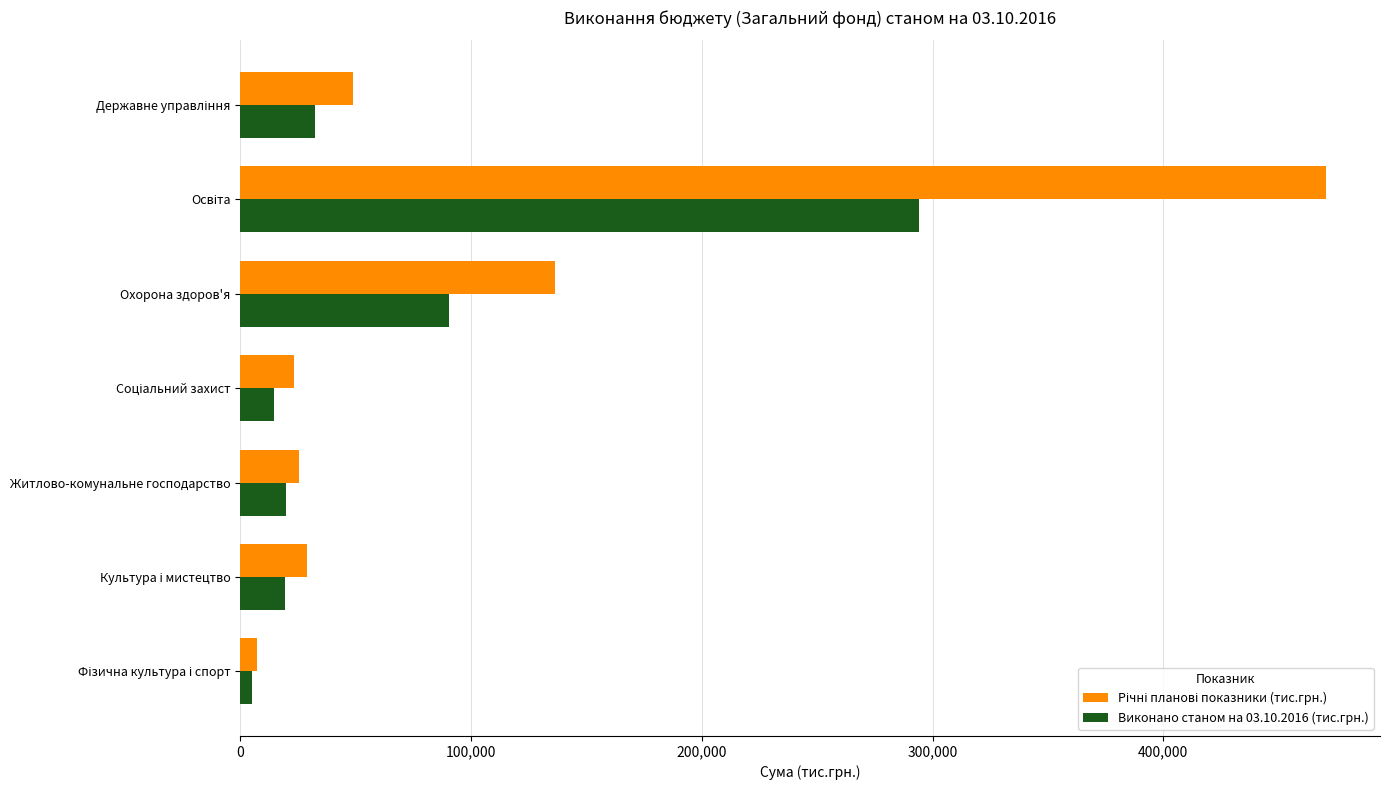

At how many categories does at least one series exceed 432973?

1